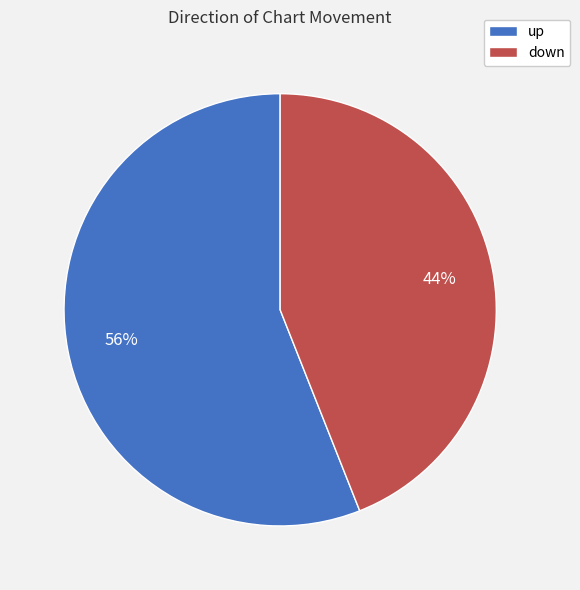

Which category has the biggest portion of the pie?

up